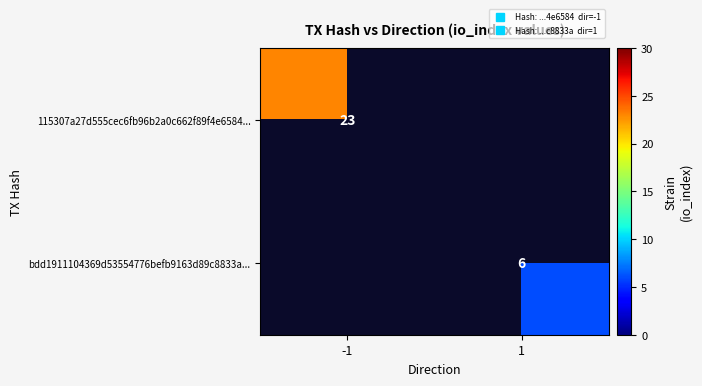

What is the smallest value displayed?

6.0